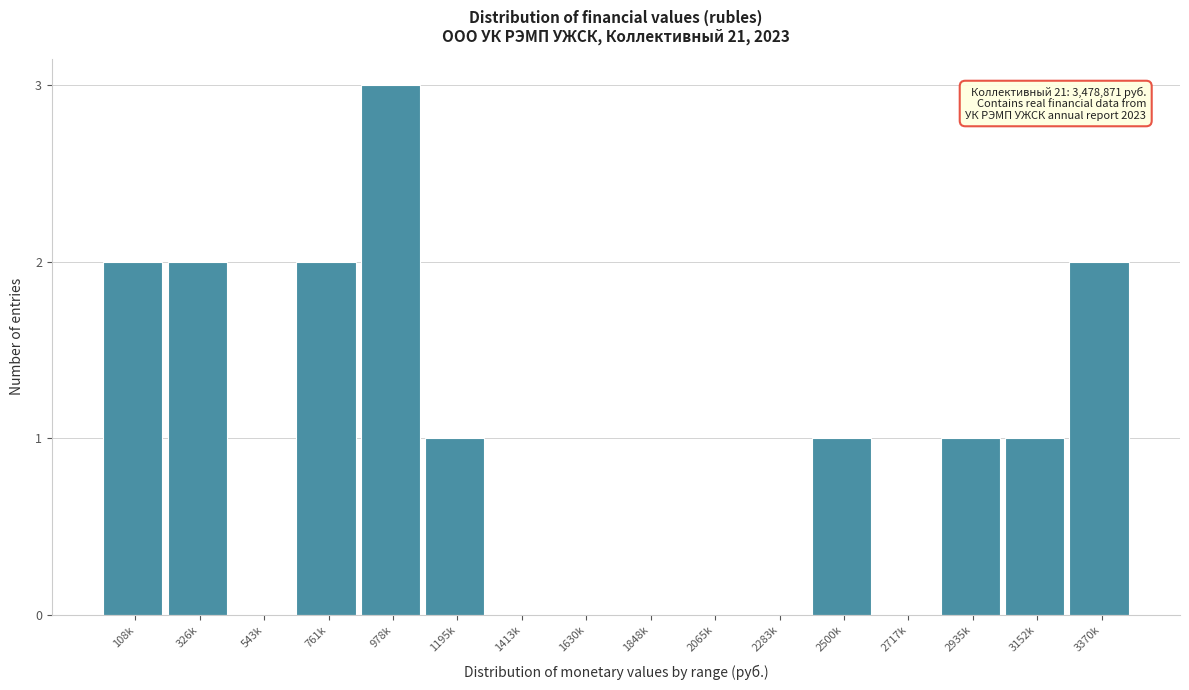

Reading left to right, what are all the values shown in this chart?

108k=2	326k=2	543k=0	761k=2	978k=3	1195k=1	1413k=0	1630k=0	1848k=0	2065k=0	2283k=0	2500k=1	2717k=0	2935k=1	3152k=1	3370k=2